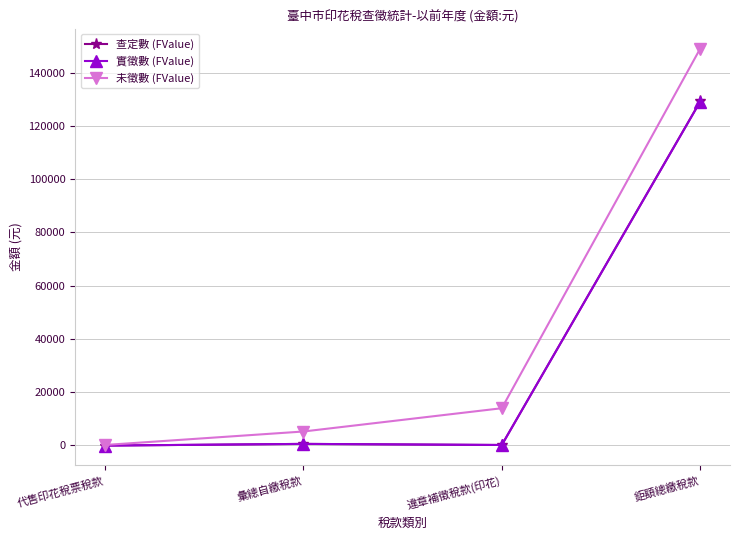

Which label corresponds to the largest value in the chart?

鉅額總繳稅款